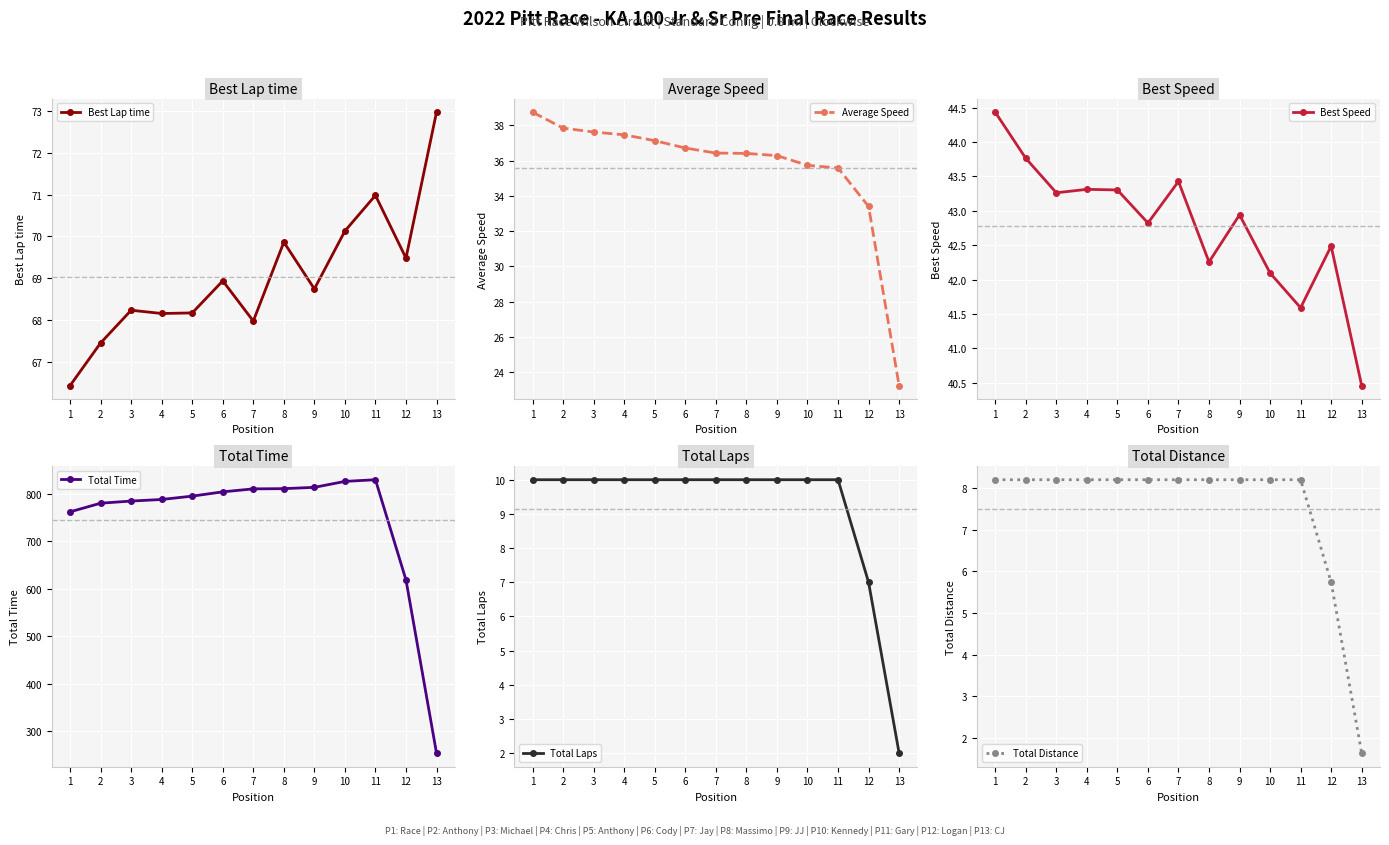

What is the value of the Average Speed point at the 5th from the left?

37.1